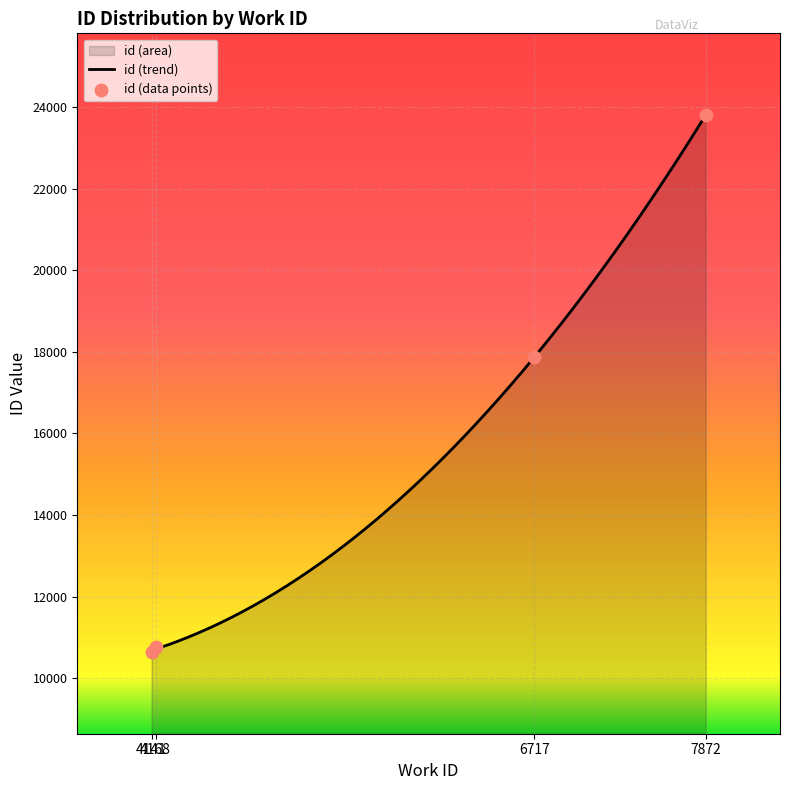

Approximately how many times larger is the value at 4141 compared to 7872?

0.4